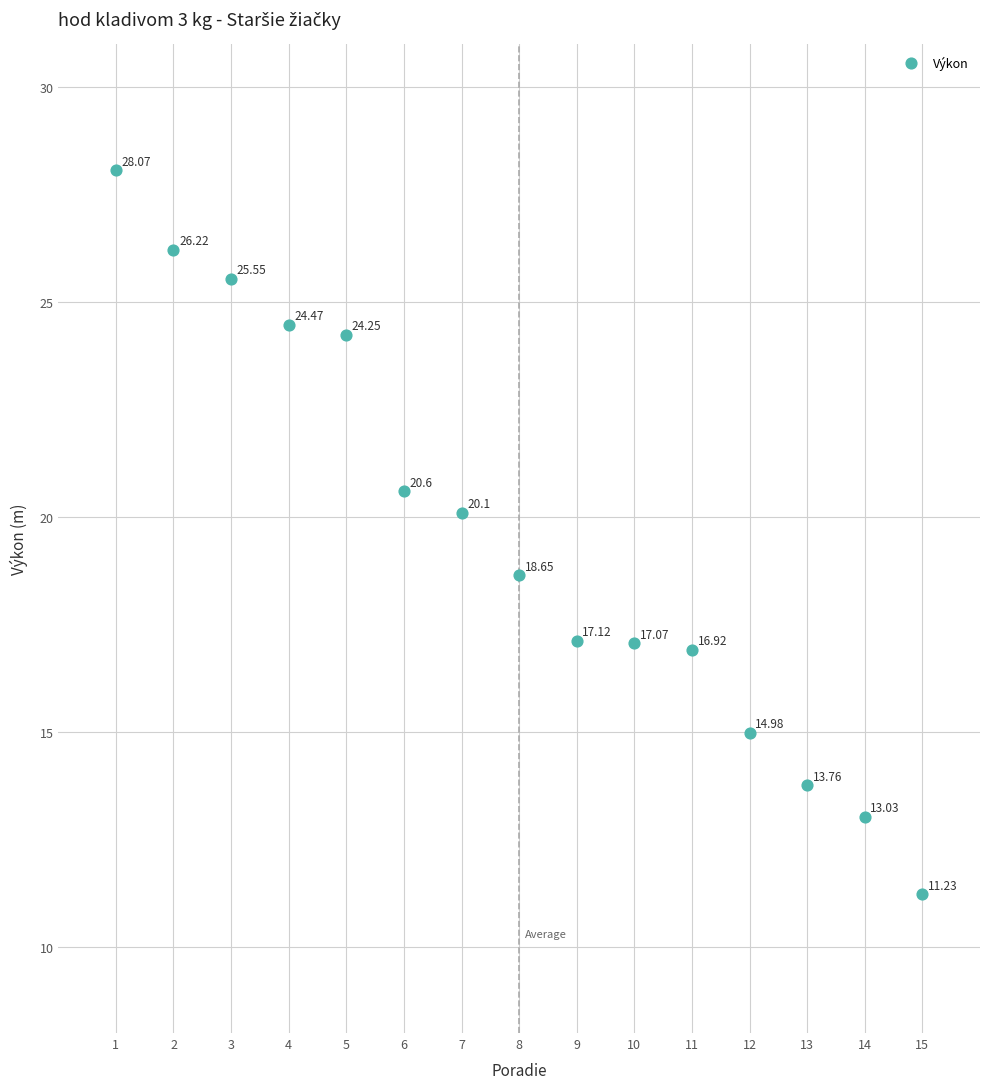

What is the range of X values (max minus min)?

14.0